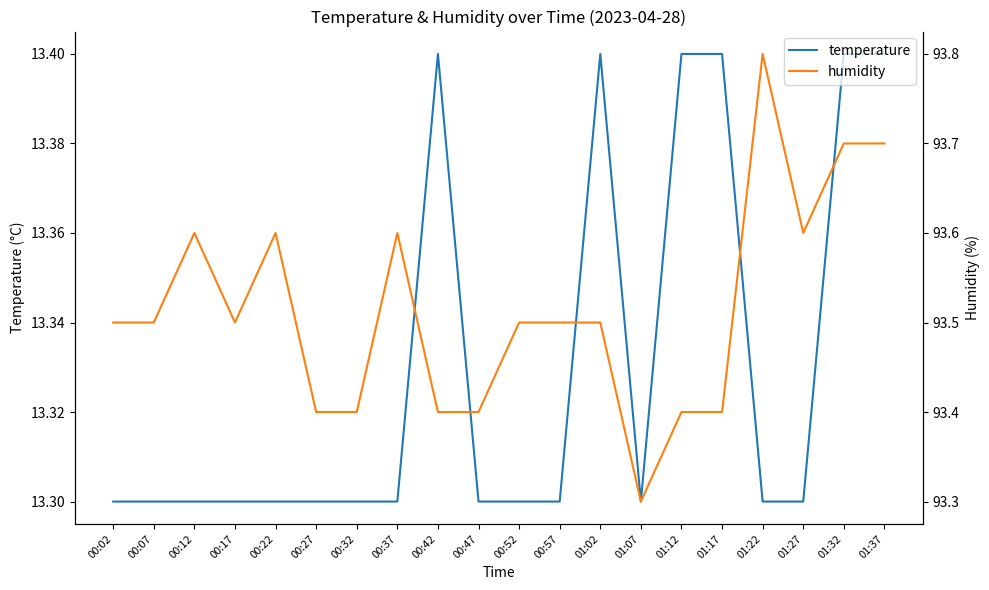

List the series in order of their peak value, lowest first.

temperature, humidity